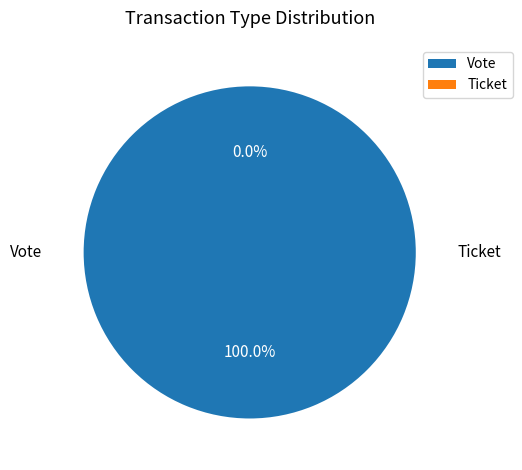

To the nearest percent, what is the difference between the largest and smallest slice percentages?

100%